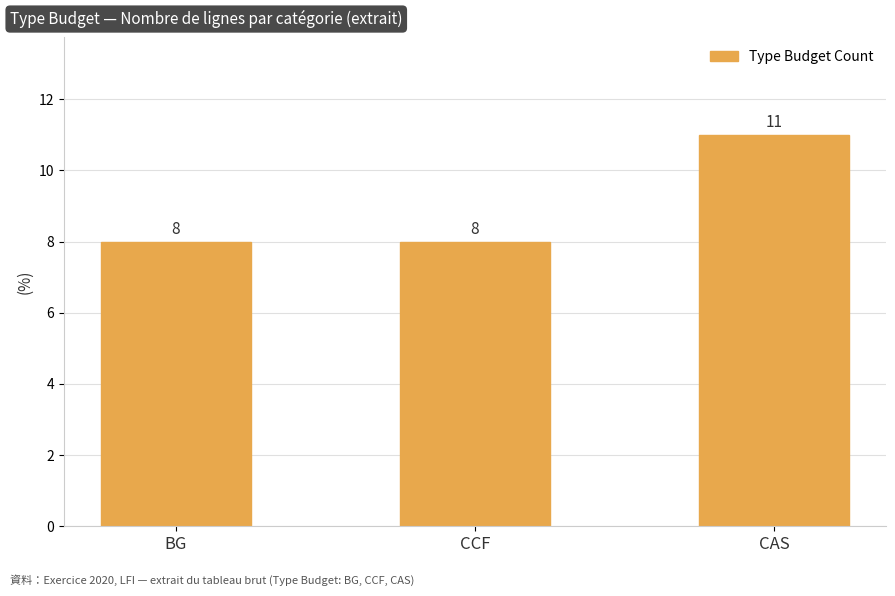

At which category does the chart reach its peak across all series?

CAS